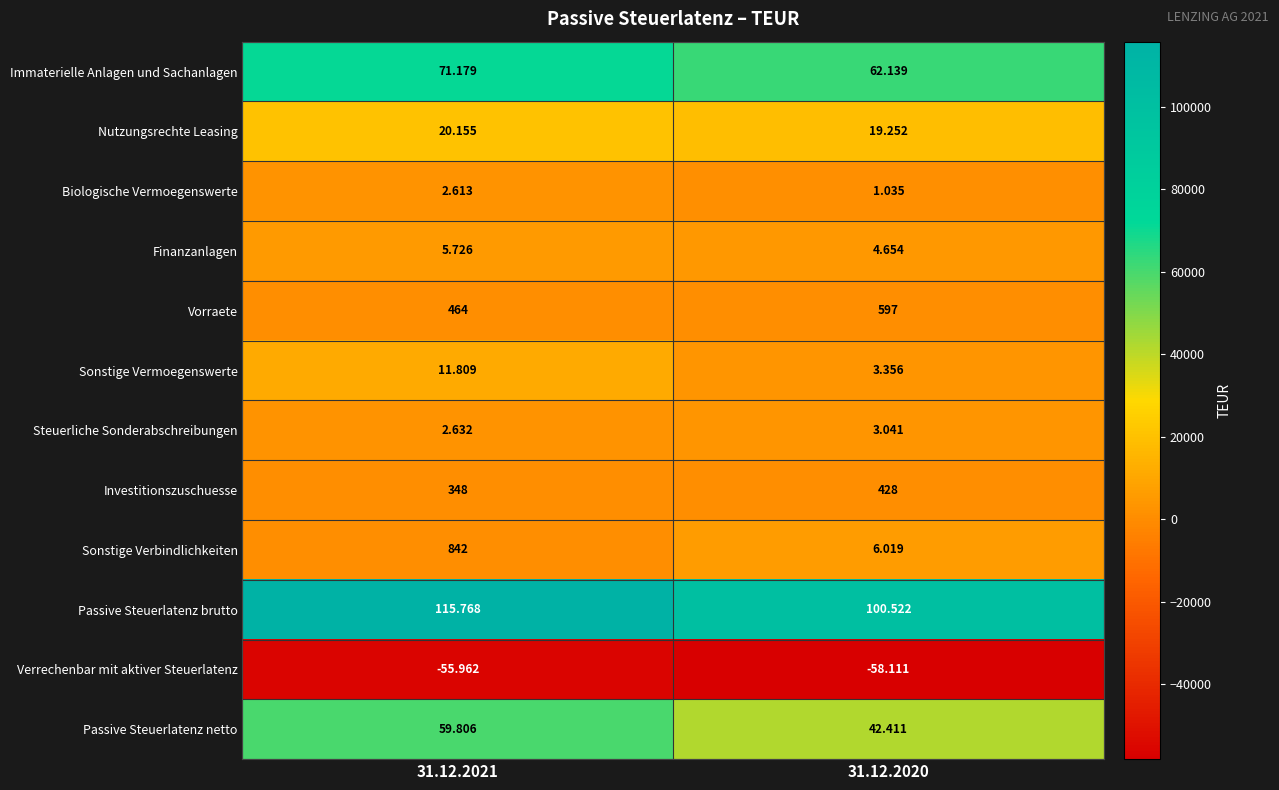

What is the minimum value shown in the chart?

-58111